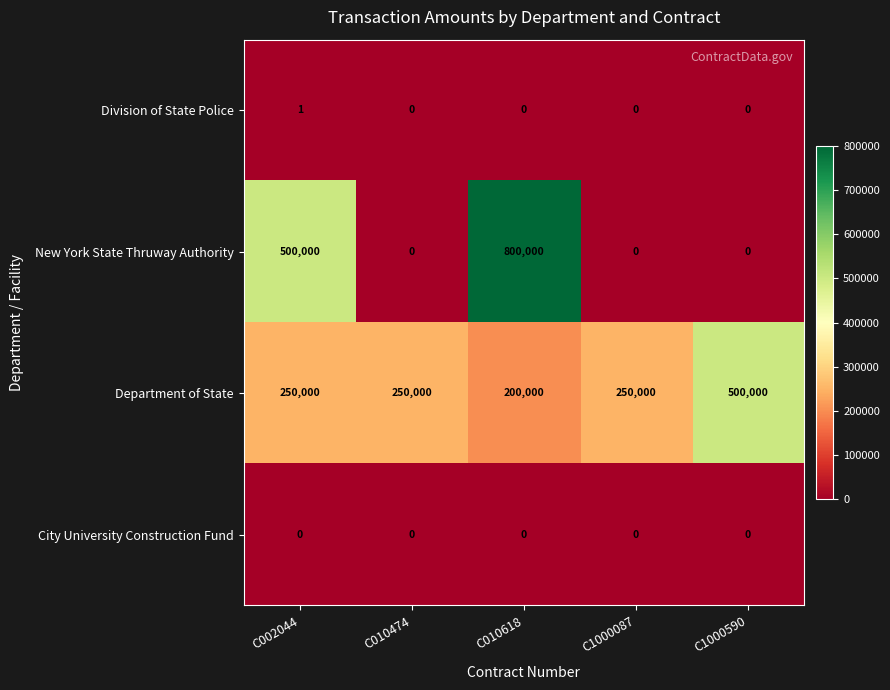

What is the sum of all Department of State values?

1450000